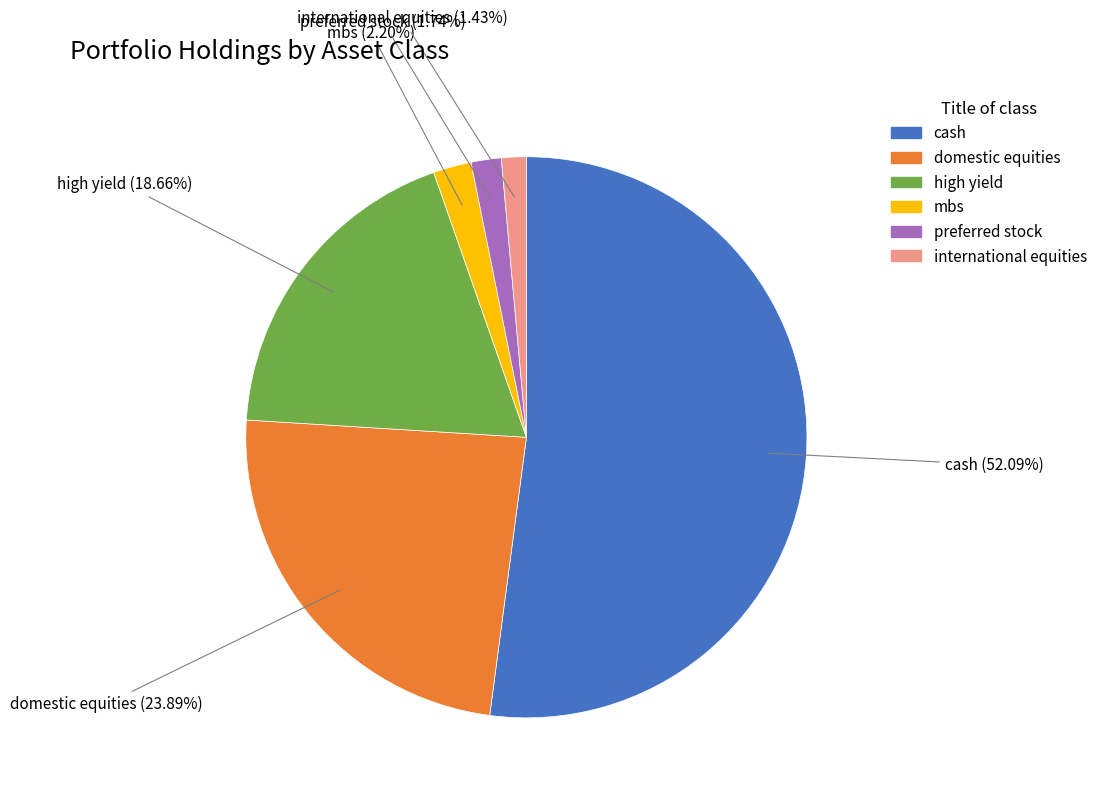

How many segments does this pie chart have?

6